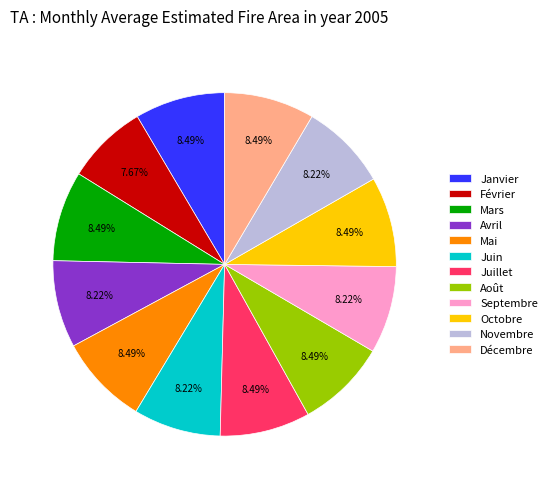

What is the ratio of the value at Septembre to the value at Novembre?

1.0